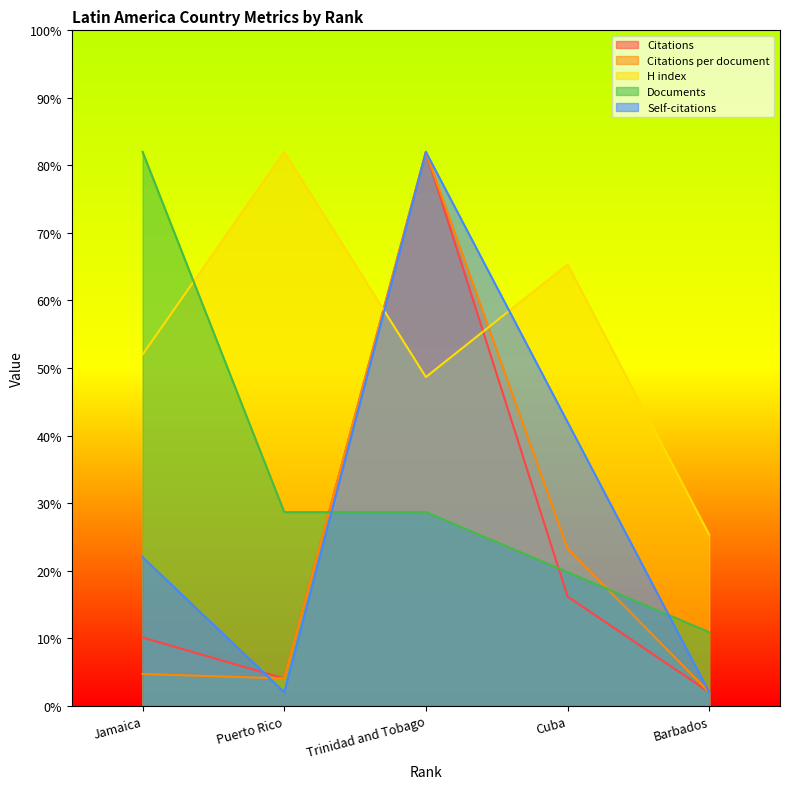

What is the difference between the second highest and minimum values in the Citations series?

14.2